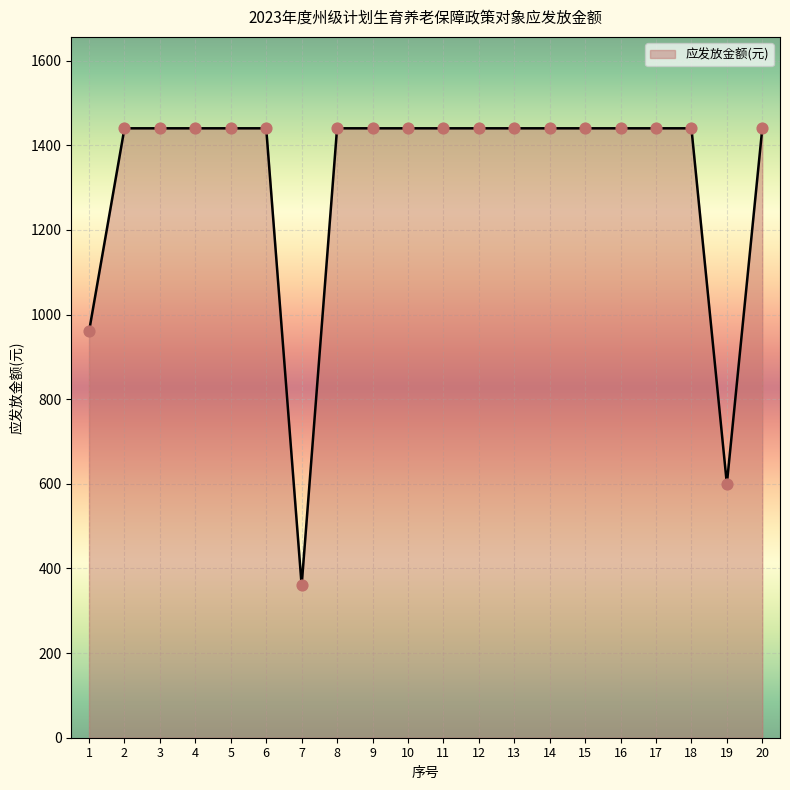

What is the ratio of the value at 13 to the value at 3?

1.0